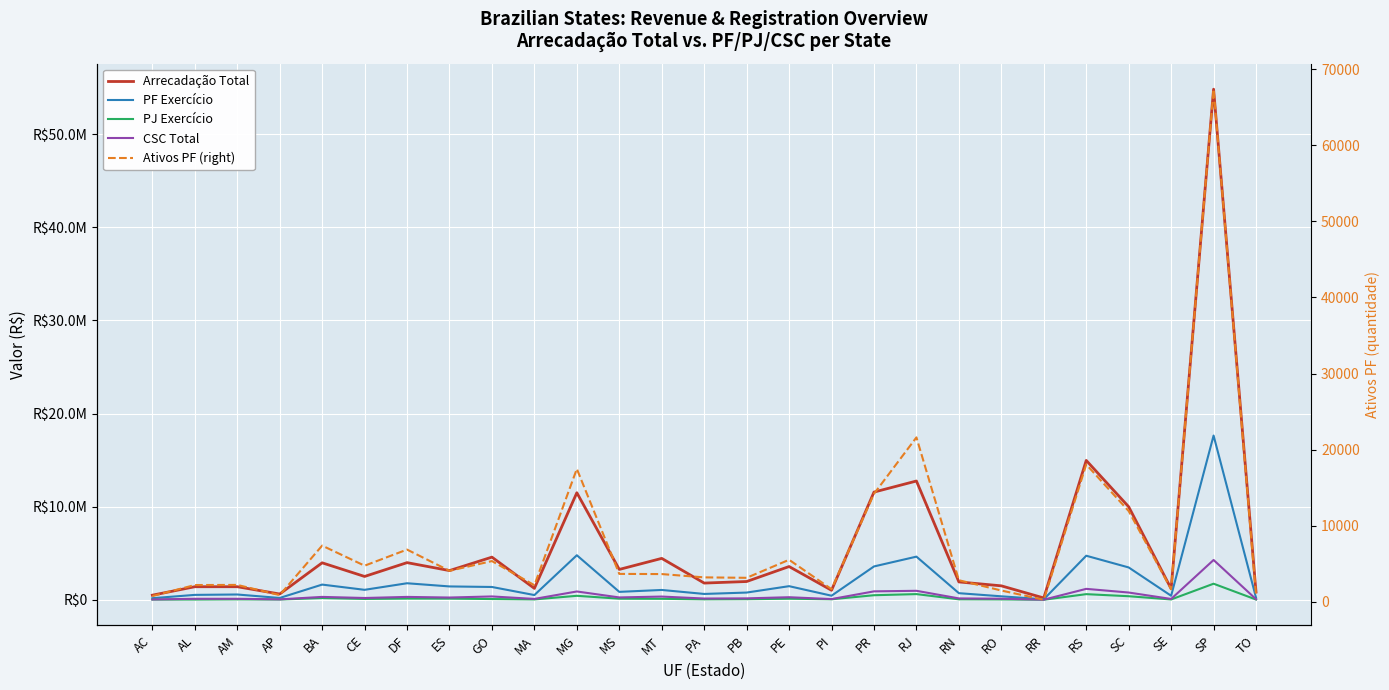

Where is PJ Exercício nearest to the value 868934?

RJ